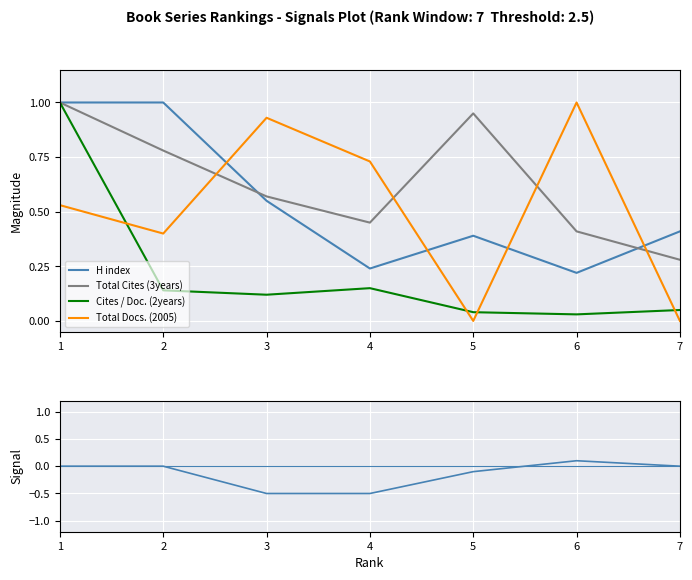

True or false: Cites / Doc. (2years) and Total Cites (3years) intersect in this chart.

False